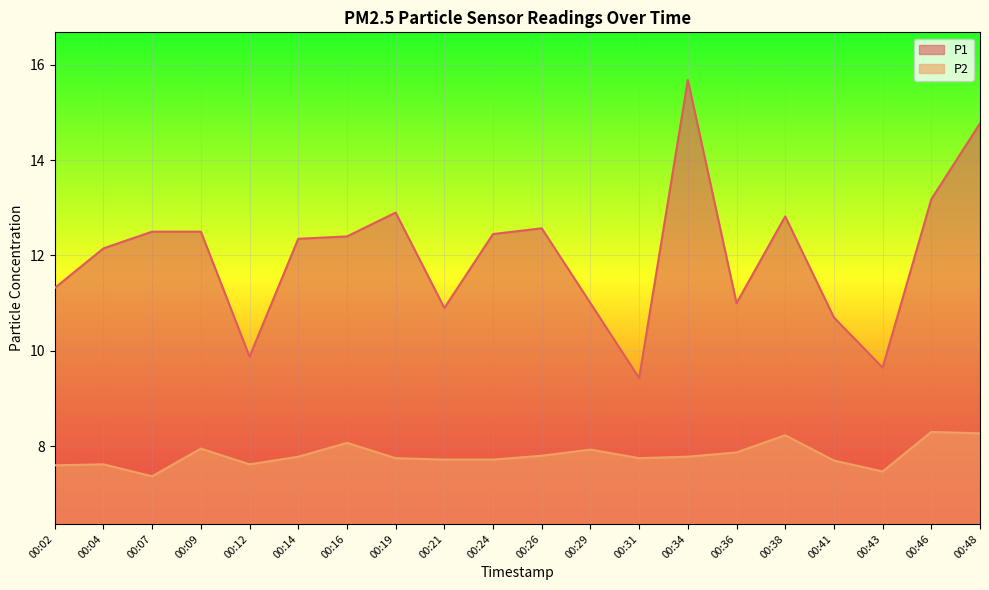

What is the average value of the P2 series?

7.8